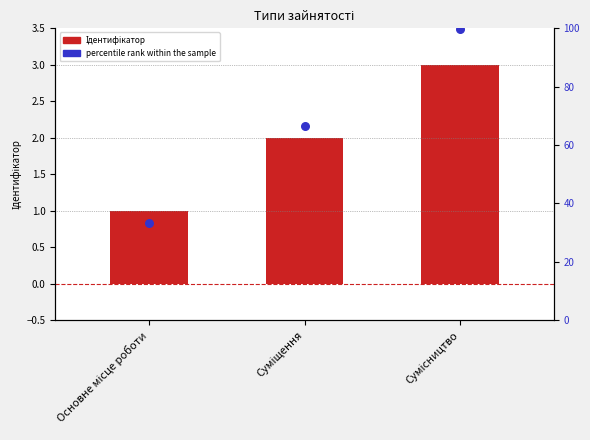

At which category is the sum across all series the highest?

Сумісництво